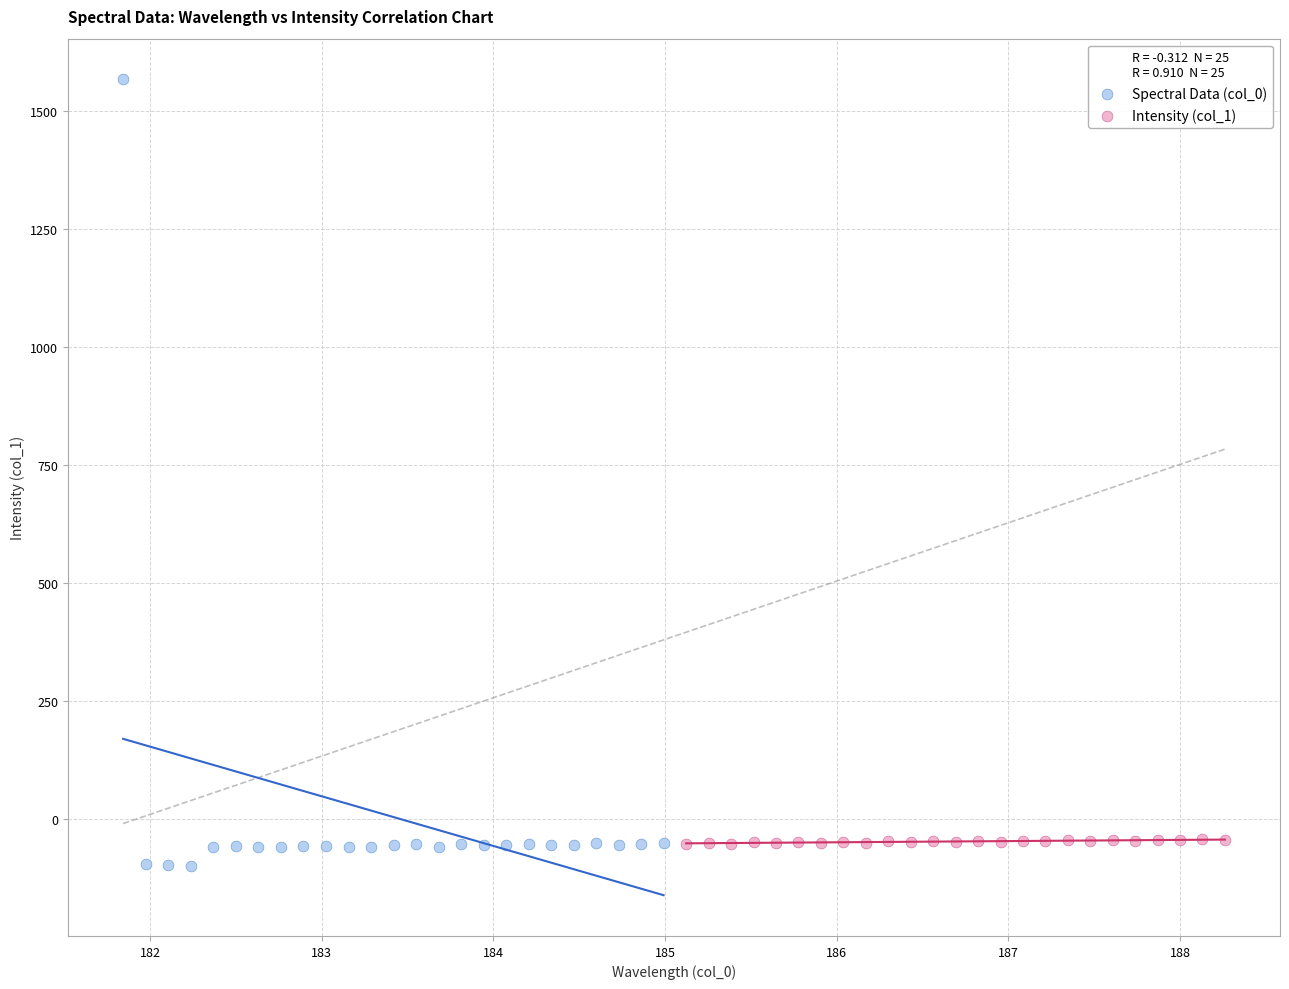

Which series has the largest Y range (max minus min)?

Spectral Data (col_0)